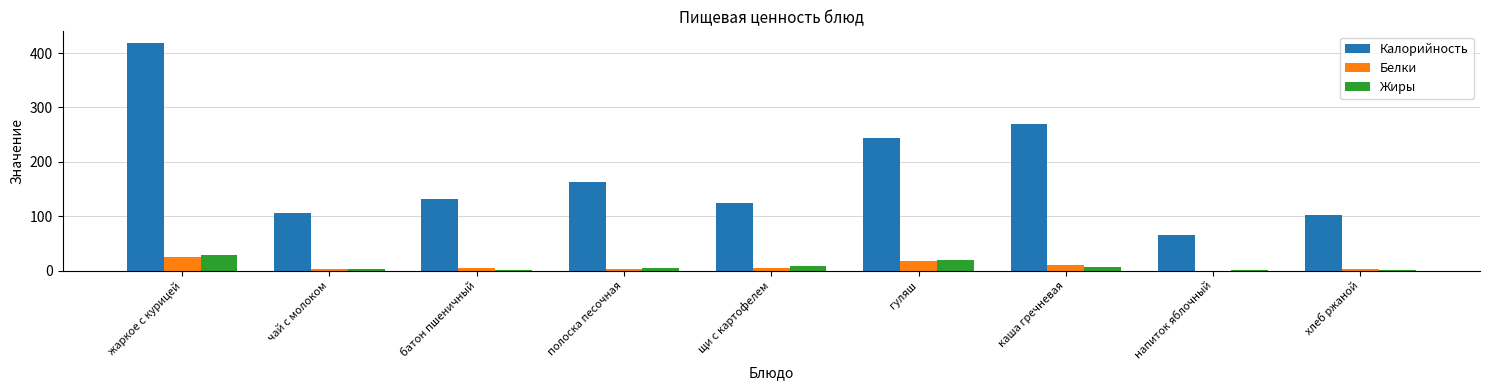

Which series changed the most between батон пшеничный and каша гречневая?

Калорийность